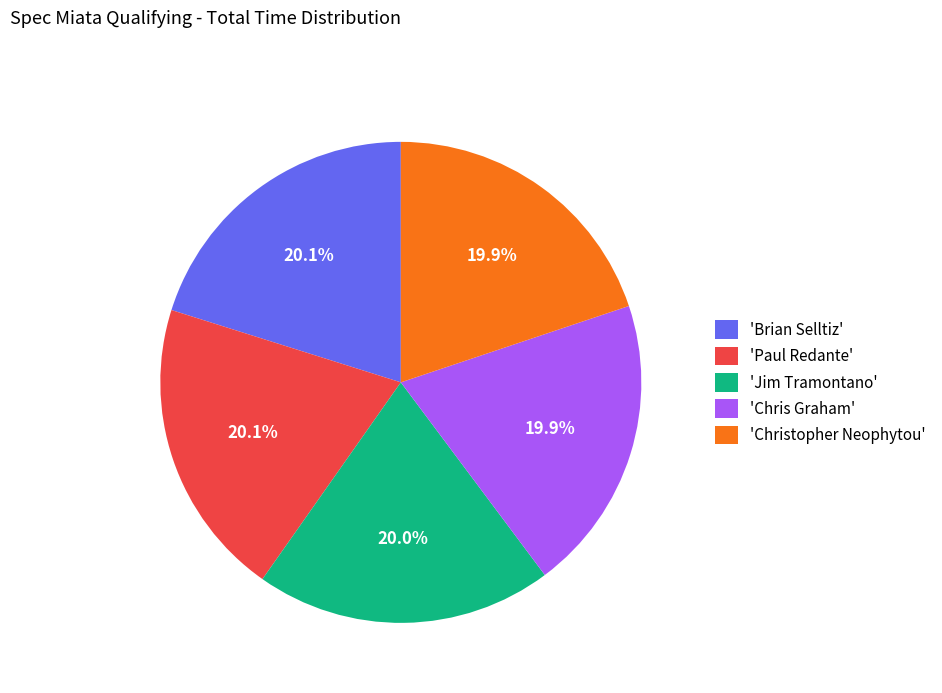

What percentage do 'Chris Graham' and 'Paul Redante' together represent?

40.0%